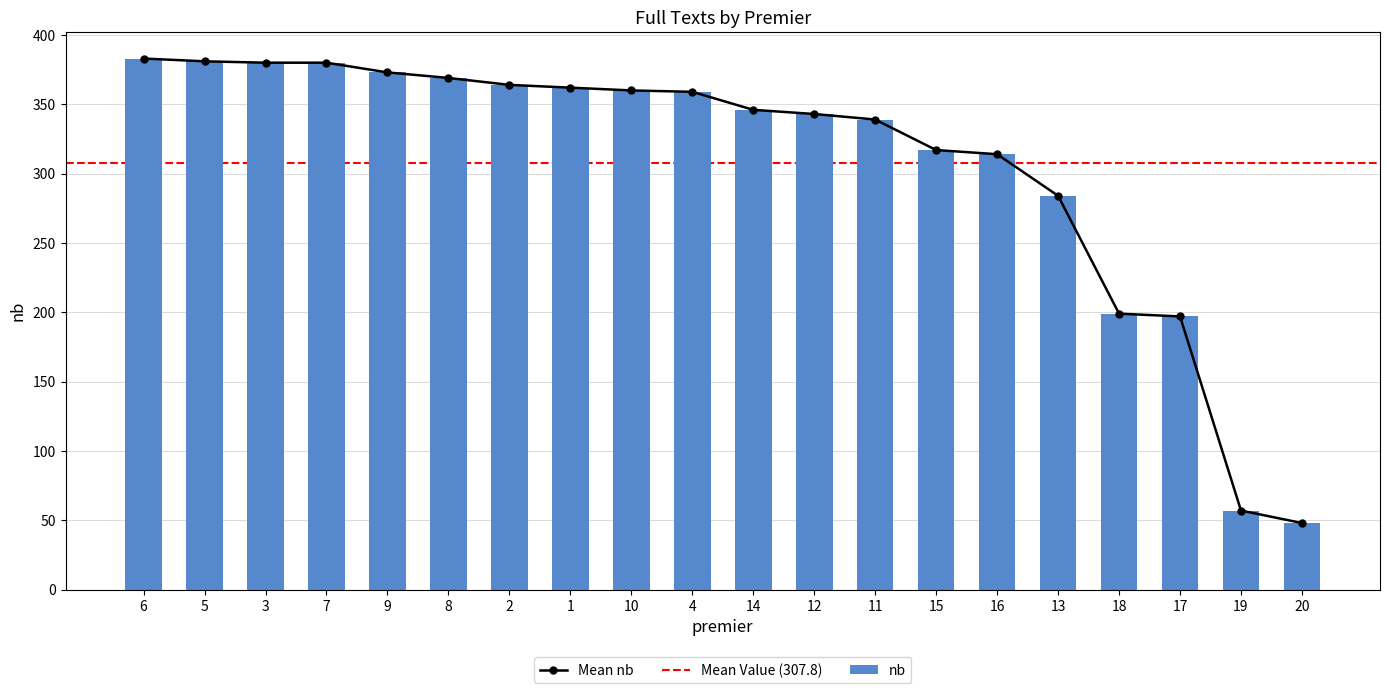

Does the chart contain stacked bars?

No